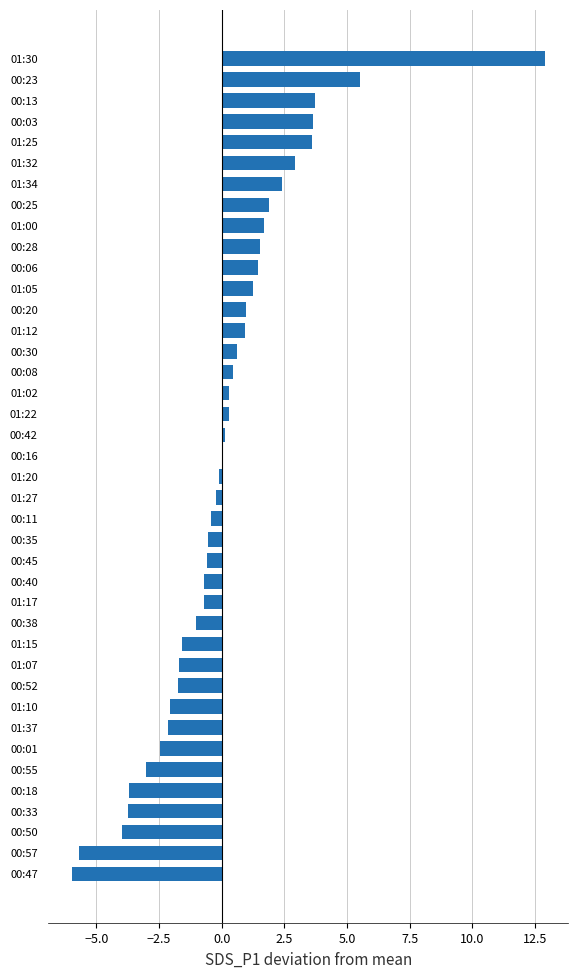

The chart shows a value of -2.5 at 00:50. True or false?

False